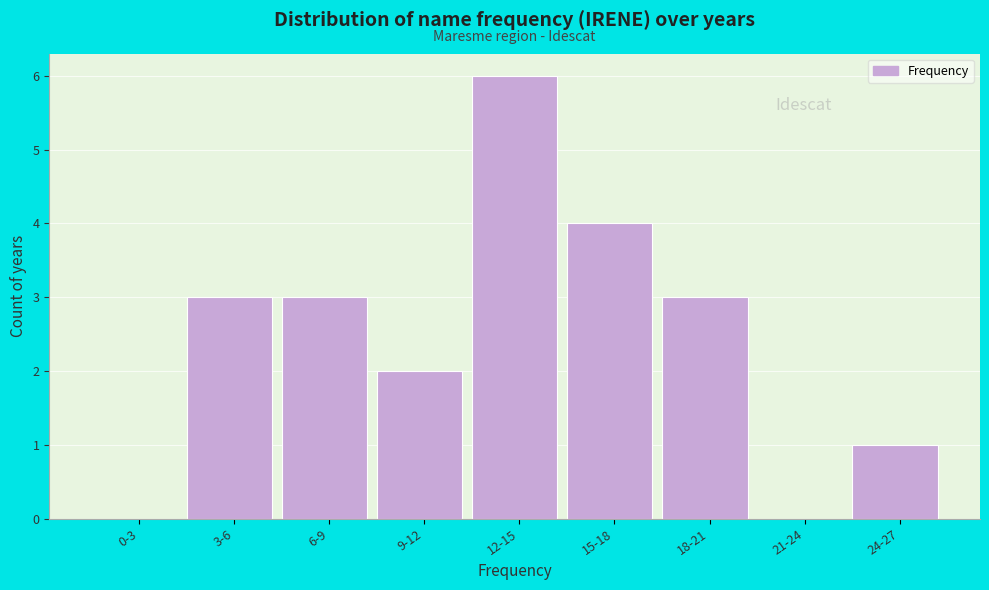

Reading right to left, list all the values displayed in this chart.

24-27=1	21-24=0	18-21=3	15-18=4	12-15=6	9-12=2	6-9=3	3-6=3	0-3=0